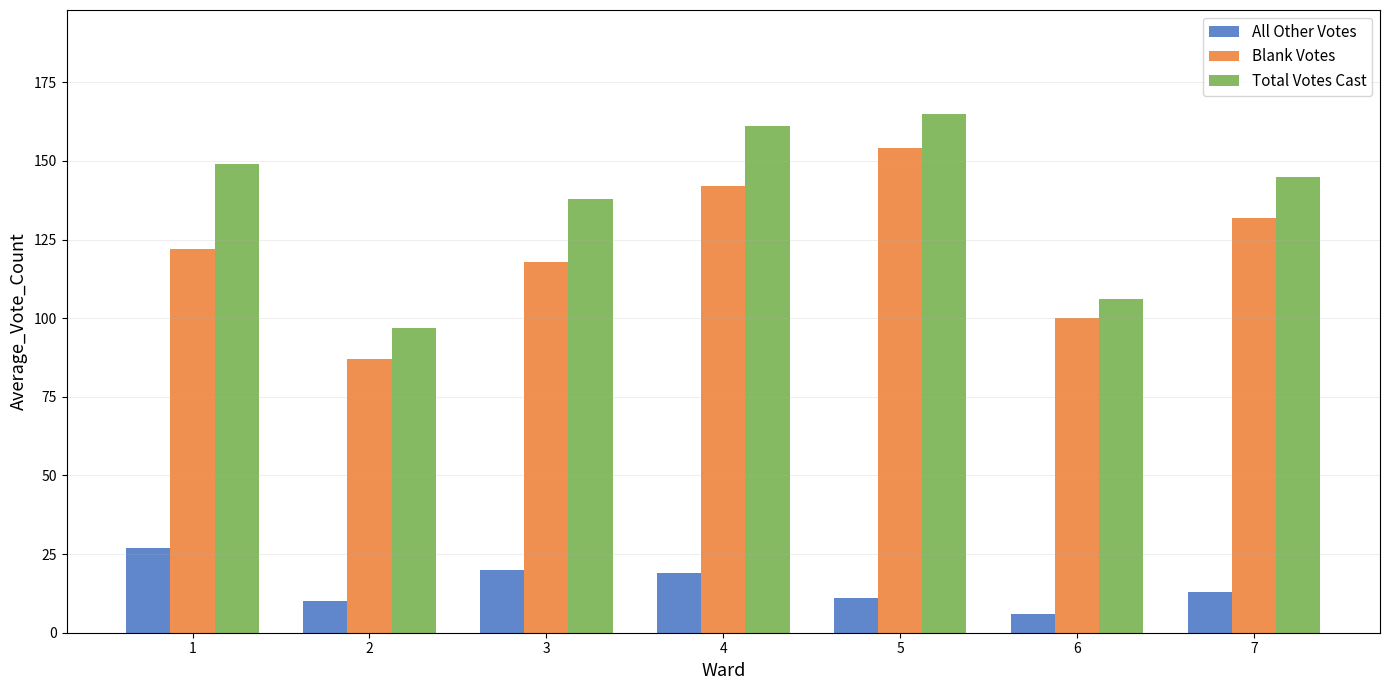

Reading right to left, transcribe all the data shown in this chart.

All Other Votes: 7=13	6=6	5=11	4=19	3=20	2=10	1=27
Blank Votes: 7=132	6=100	5=154	4=142	3=118	2=87	1=122
Total Votes Cast: 7=145	6=106	5=165	4=161	3=138	2=97	1=149